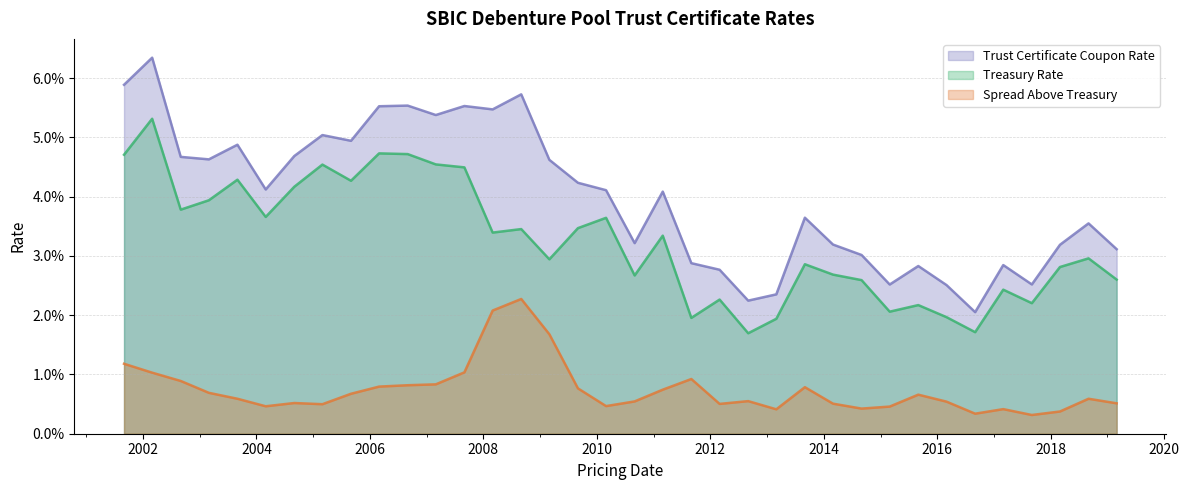

Which series has the largest range (max minus min)?

Trust Certificate Coupon Rate